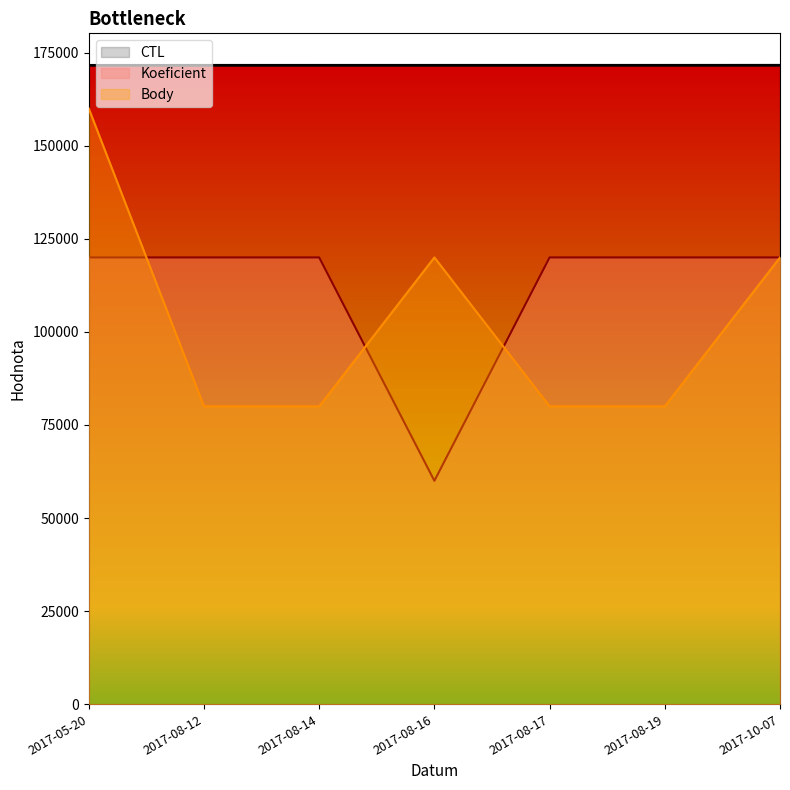

True or false: Body and CTL cross at least once.

False